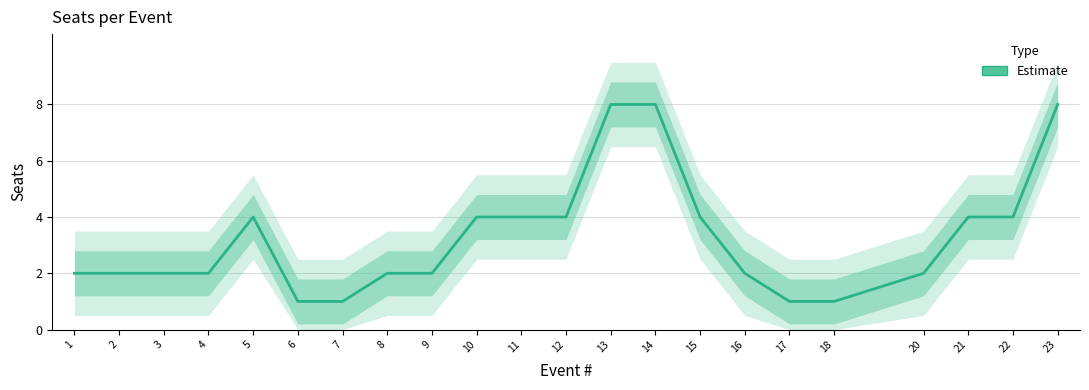

What value does the data have at 3?

2